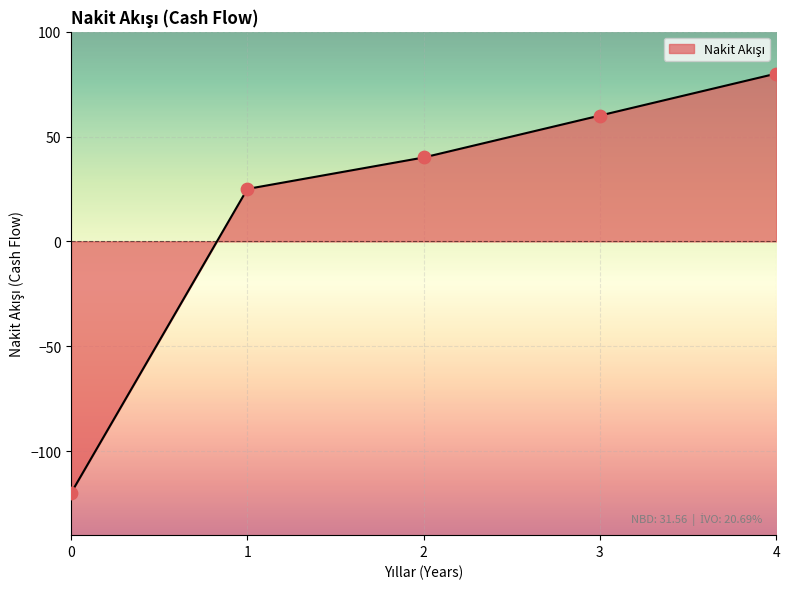

Between 1 and 4, which is larger?

4